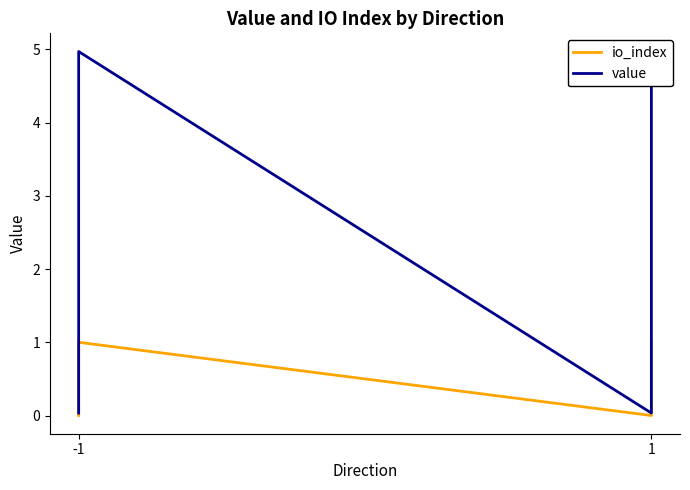

Is this an area chart (filled region under the line)?

No